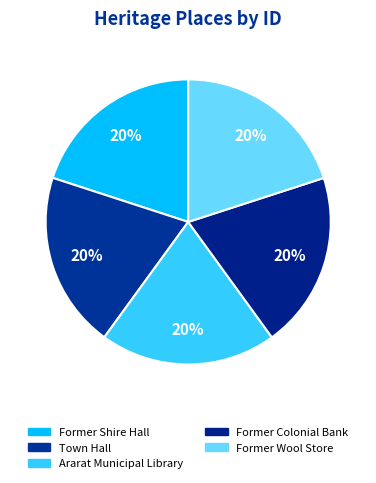

Which has a higher value, Former Colonial Bank or Town Hall?

Former Colonial Bank